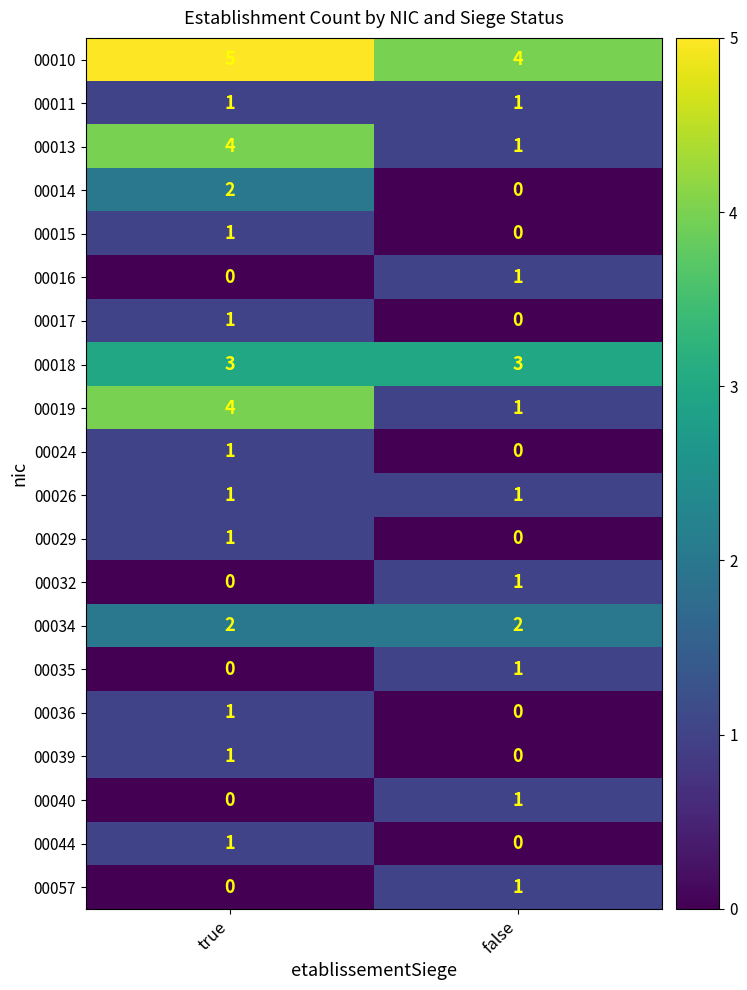

The 00013 series shows 7 at true. True or false?

False